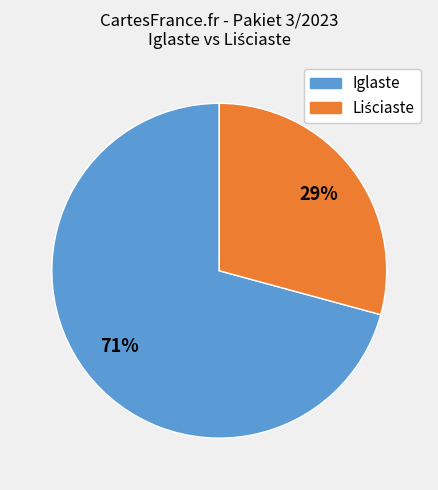

To the nearest percent, what is the average slice percentage?

50%